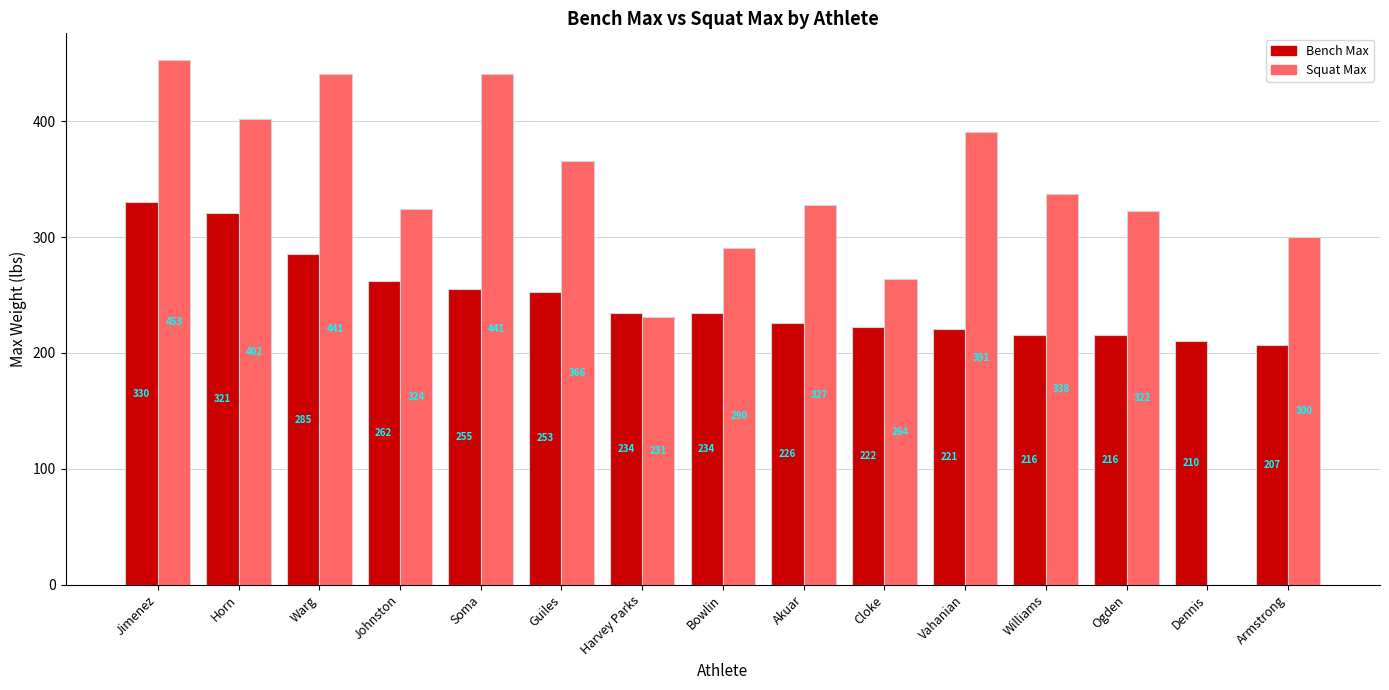

What is the approximate value of Bench Max at Horn?

320.8